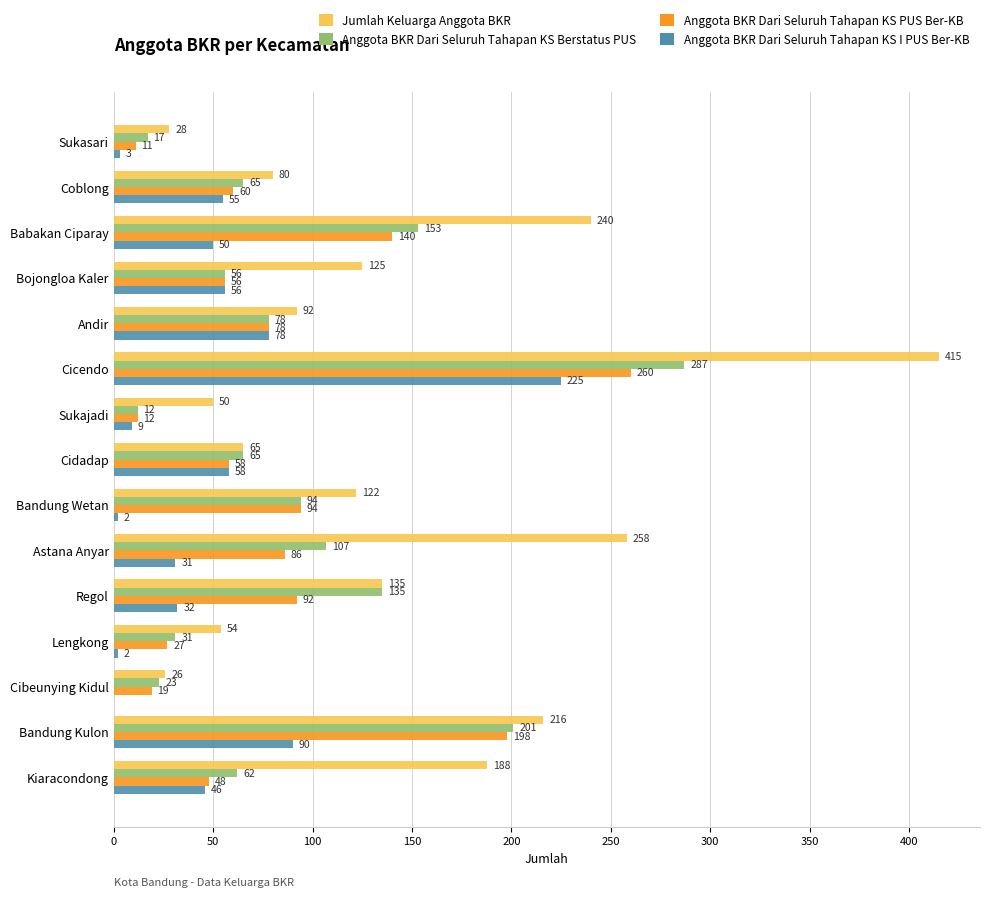

Which series has the widest spread of values?

Jumlah Keluarga Anggota BKR